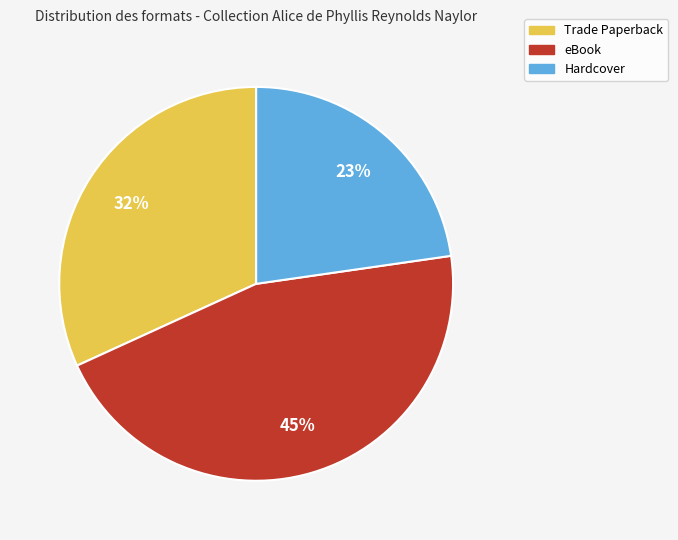

How many segments does this pie chart have?

3